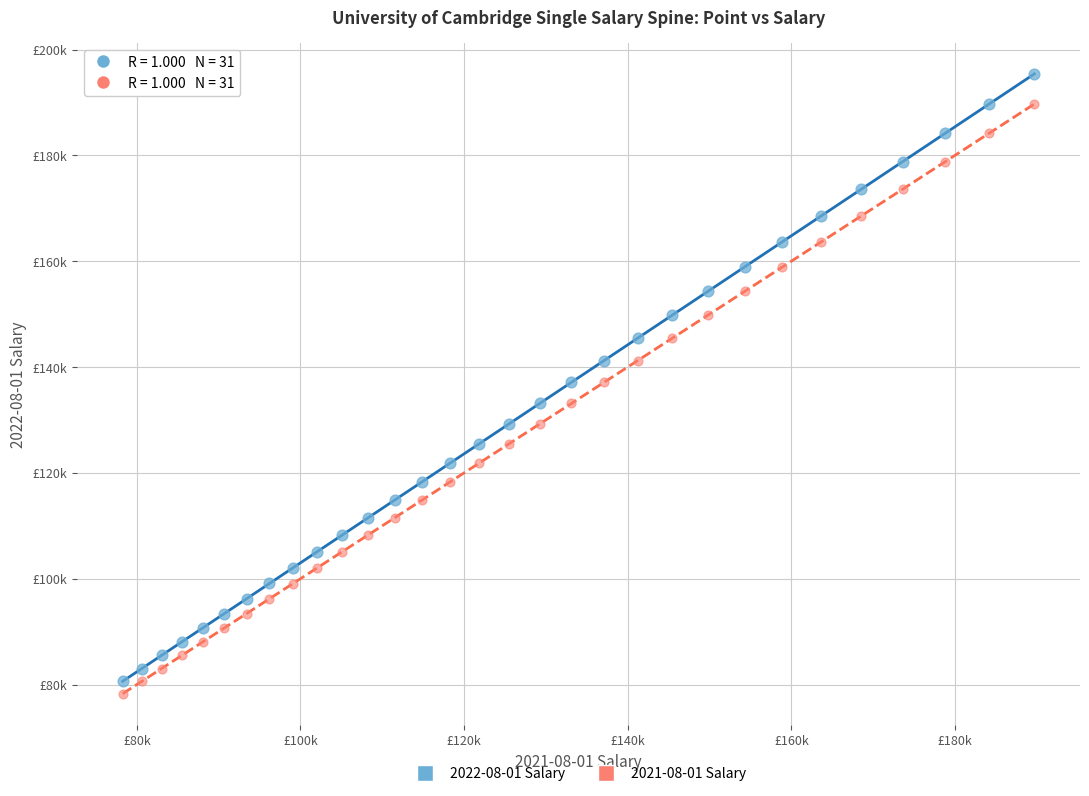

Which series contains the lowest Y value?

2021-08-01 Salary